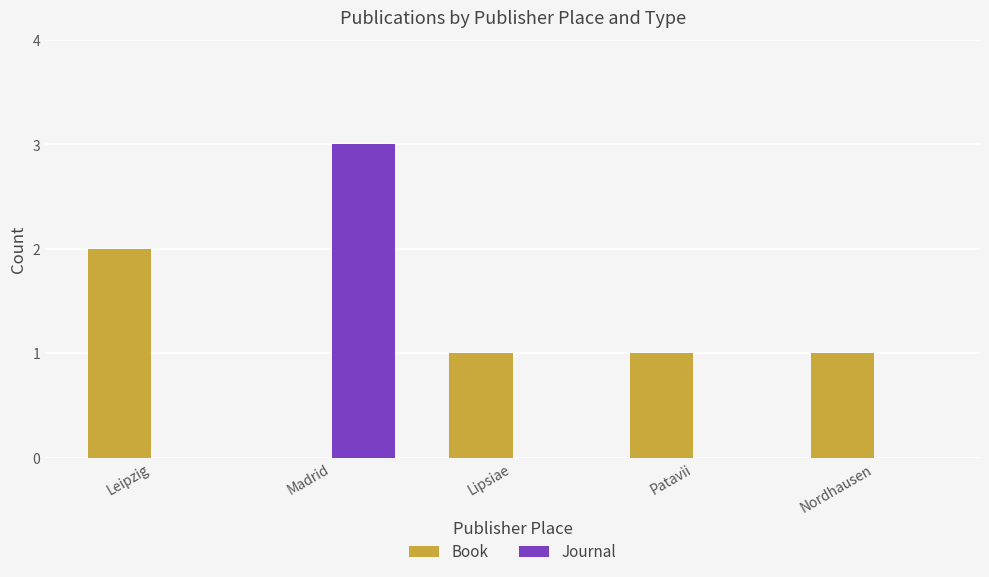

What is the maximum value for Journal?

3